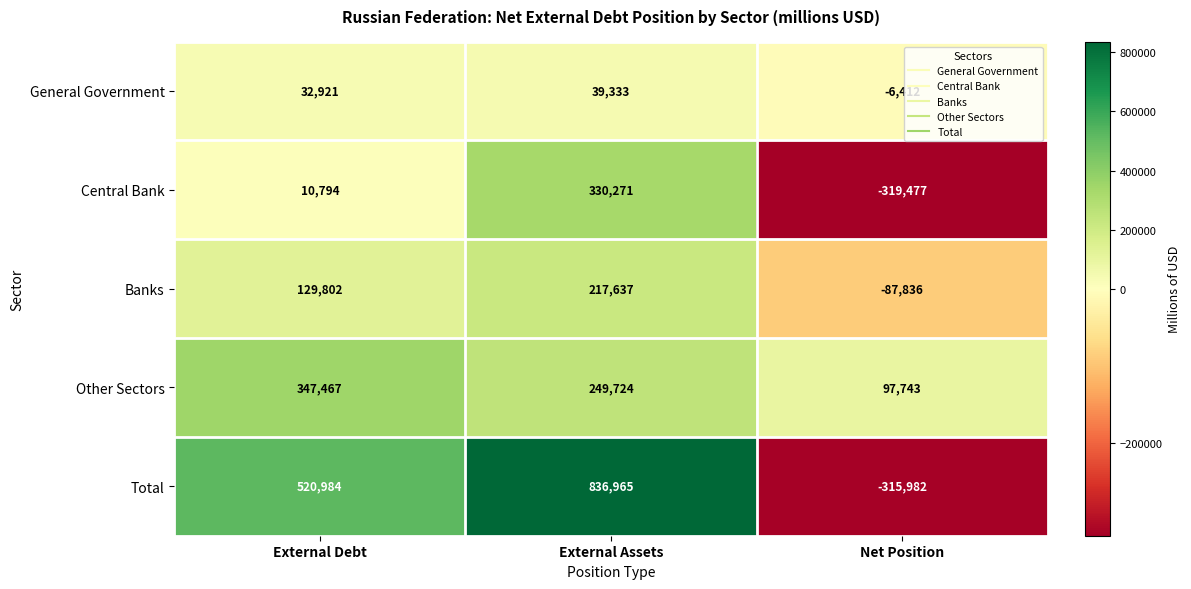

What is the approximate value of Banks at Net Position, to the nearest 100?

-87800